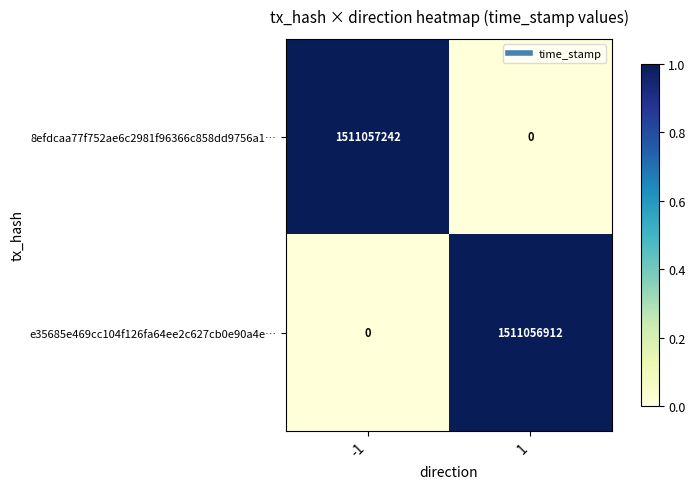

The value of 8efdcaa77f752ae6c2981f96366c858dd9756a1… at 1 is 820436028. True or false?

False